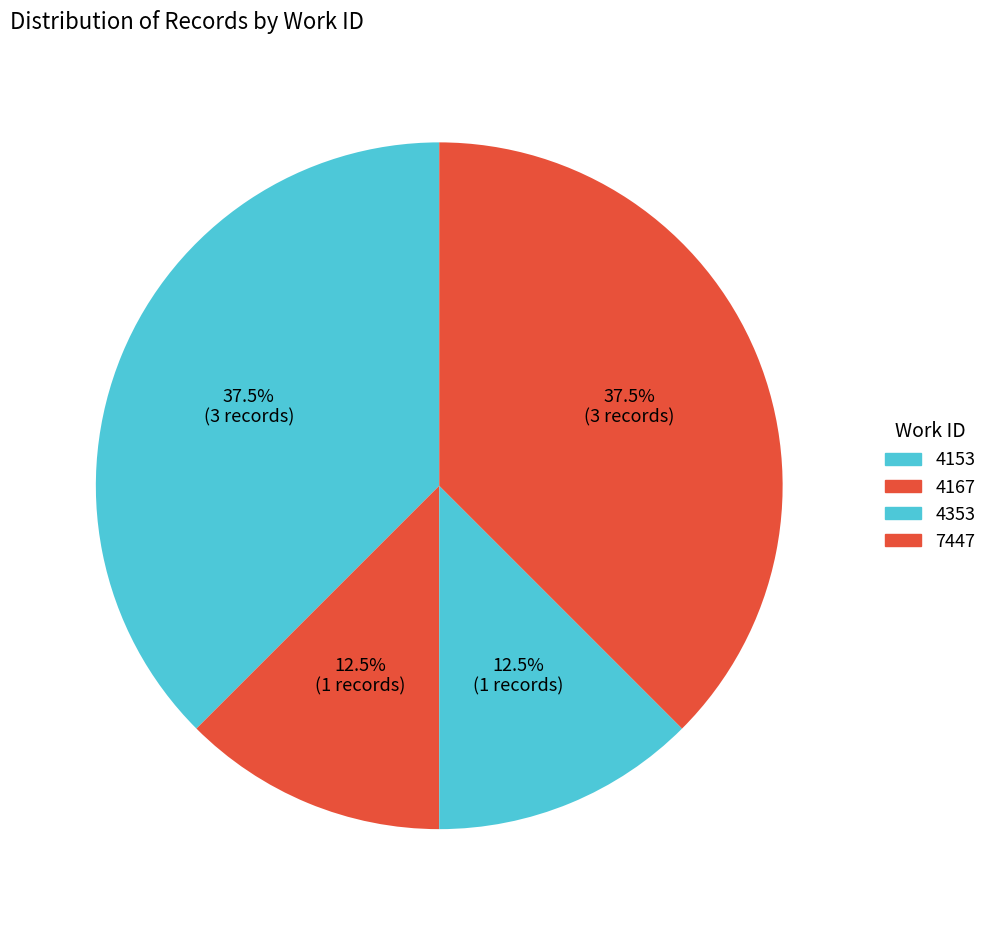

Does any single category account for the majority?

No